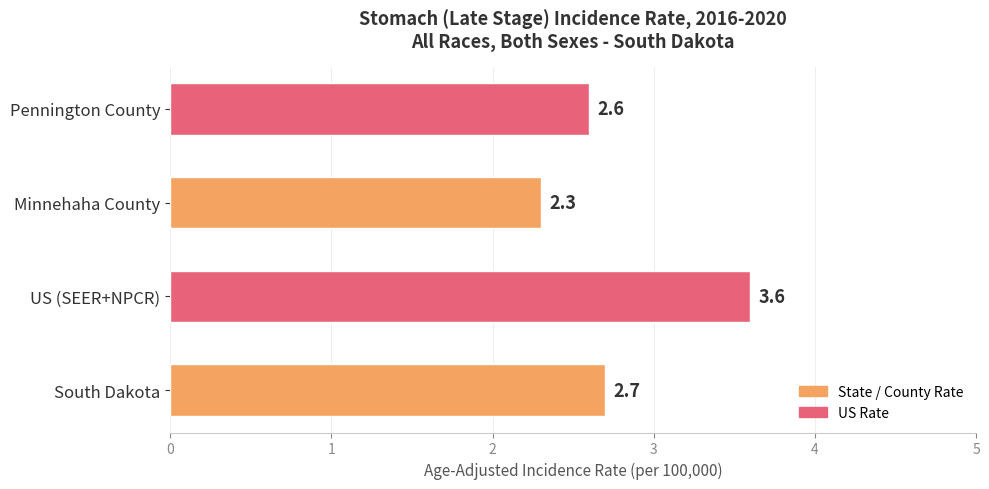

Is it true that the value at South Dakota is 2.7?

True